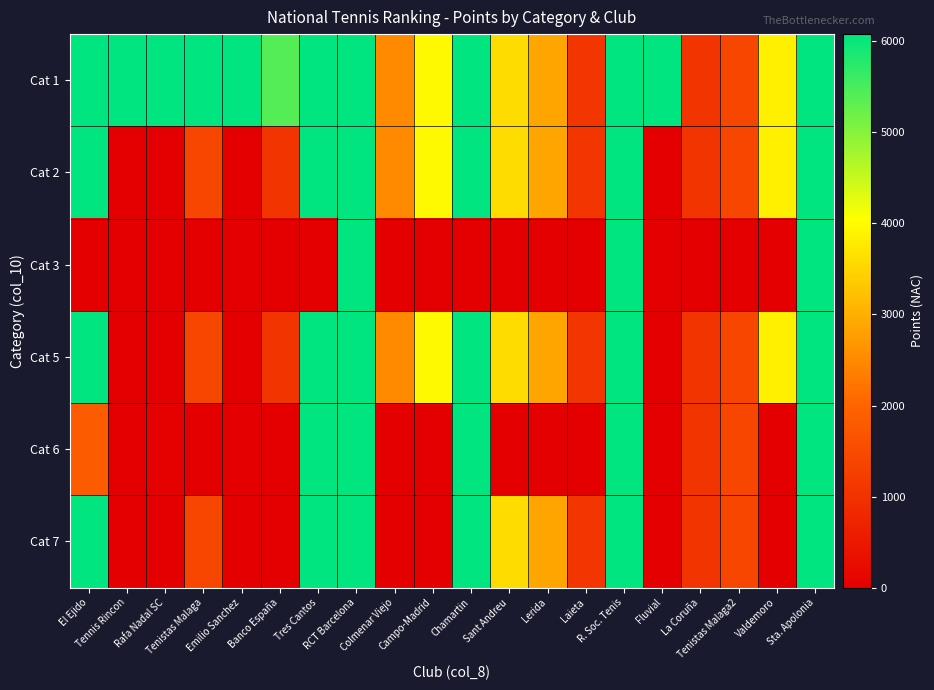

Which series has the widest spread of values?

Cat 2